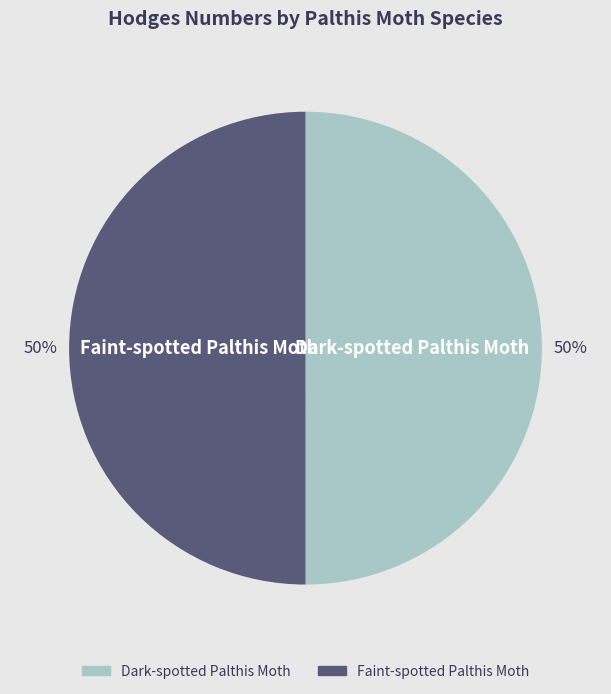

Count the number of slices in the pie.

2